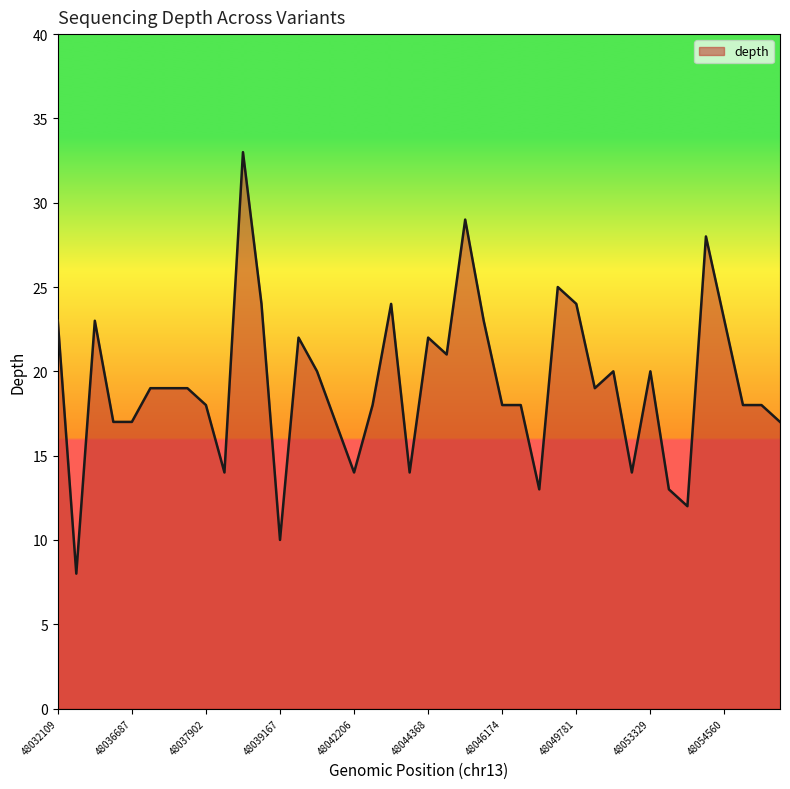

What is the difference between the maximum and minimum values?

25